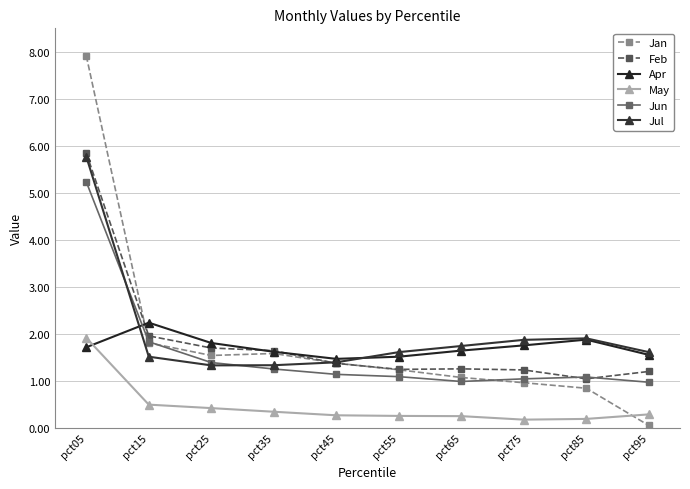

The Jul series shows 2.6 at pct55. True or false?

False